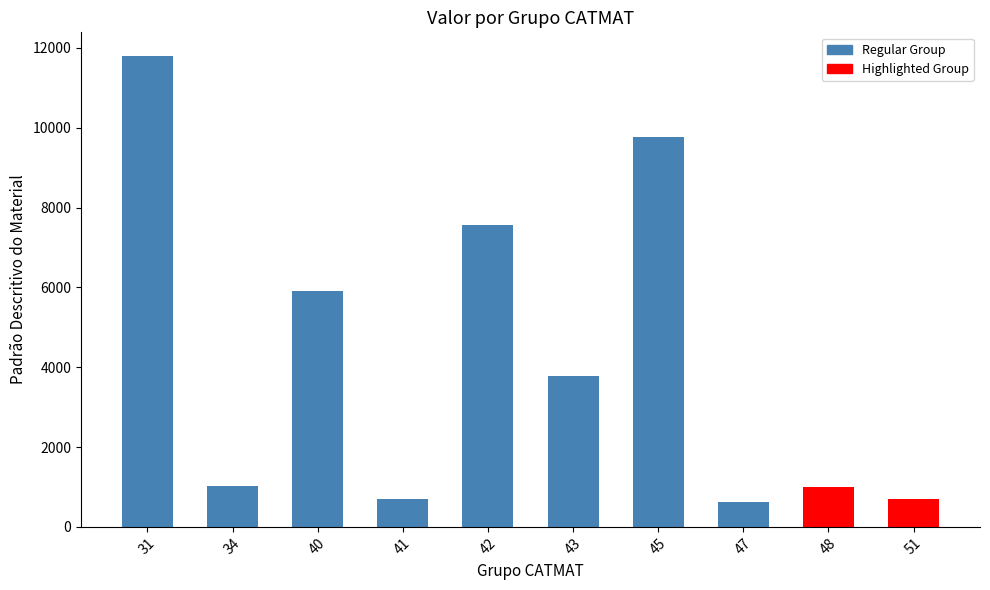

Is it true that the value at 42 is 7557?

True